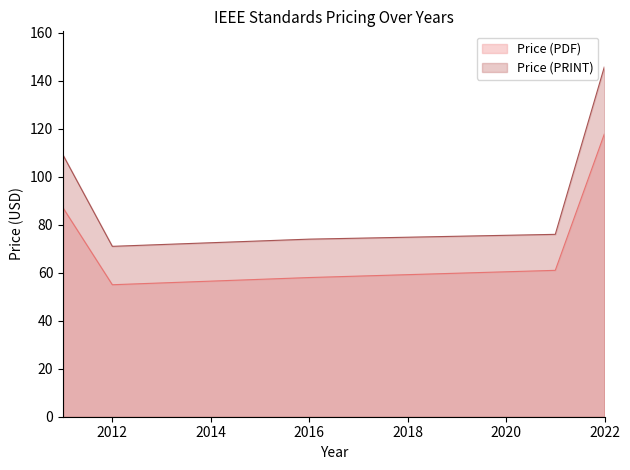

In Price (PDF), how many points are lower than both neighbors (excluding endpoints)?

1